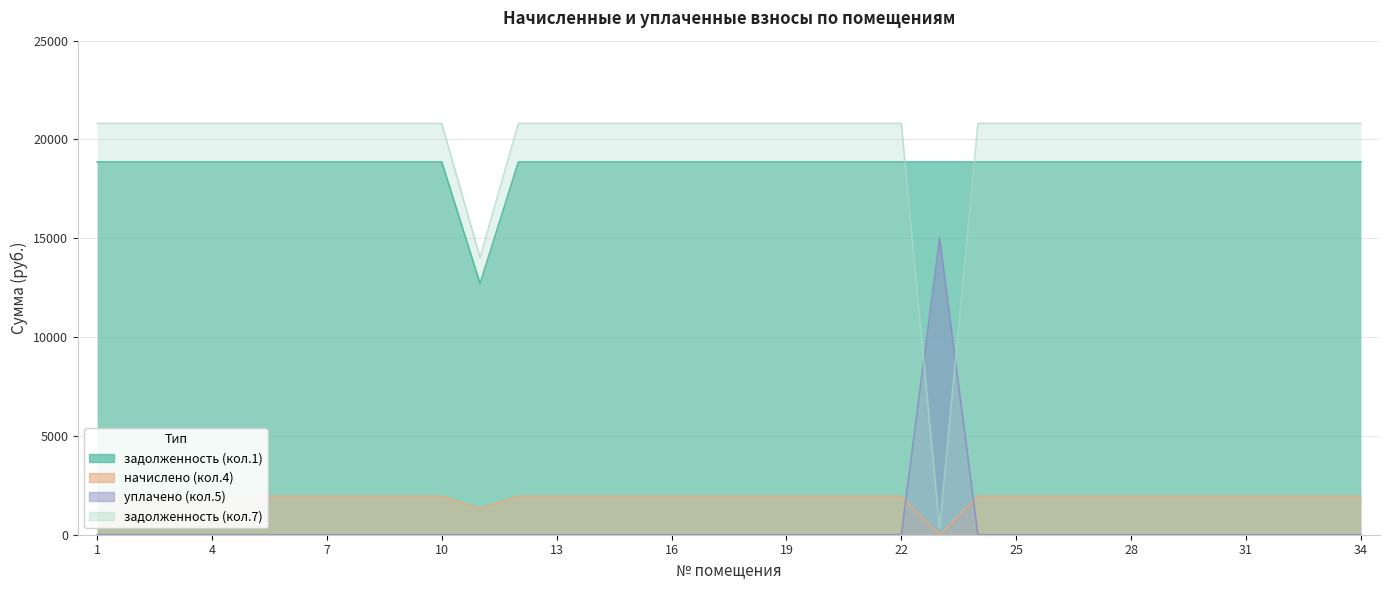

After their last crossing, which series has the higher values: zadolzhennost or zadolzhennost_col7?

zadolzhennost_col7